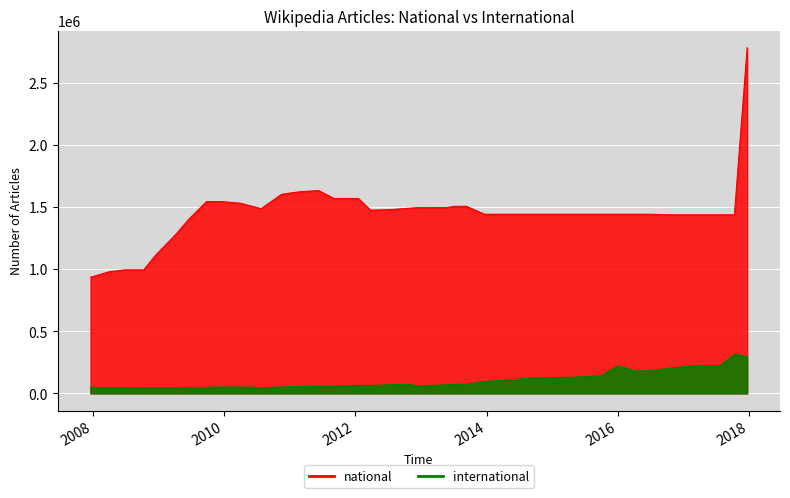

Which series has the widest spread of values?

national